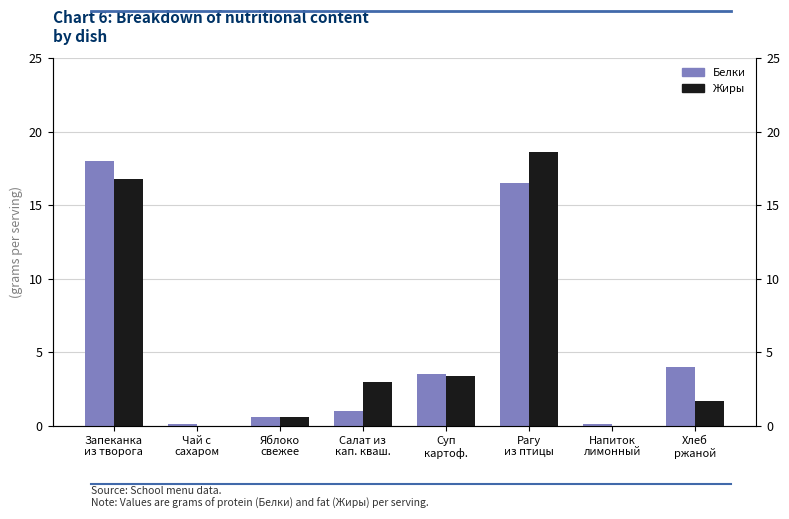

Reading right to left, what are all the values shown in this chart?

Белки: Хлеб
ржаной=4.0	Напиток
лимонный=0.1	Рагу
из птицы=16.5	Суп
картоф.=3.5	Салат из
кап. кваш.=1.0	Яблоко
свежее=0.6	Чай с
сахаром=0.1	Запеканка
из творога=18.0
Жиры: Хлеб
ржаной=1.7	Напиток
лимонный=0.0	Рагу
из птицы=18.6	Суп
картоф.=3.4	Салат из
кап. кваш.=3.0	Яблоко
свежее=0.6	Чай с
сахаром=0.0	Запеканка
из творога=16.8